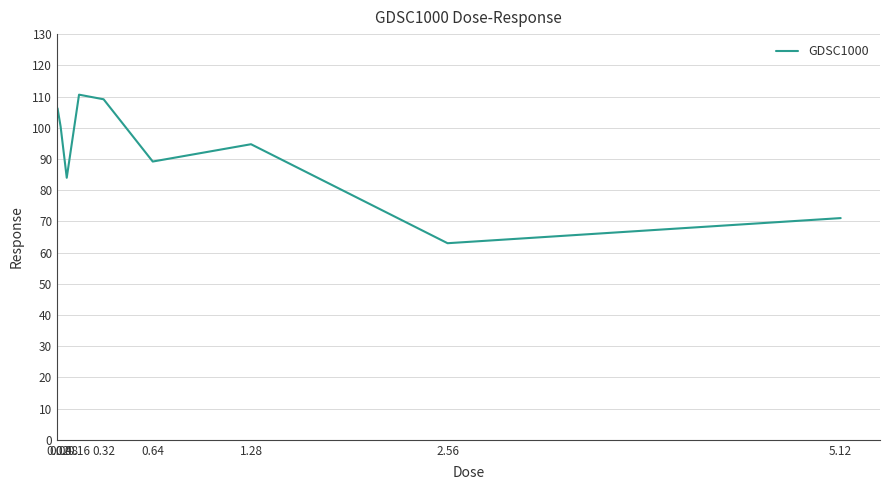

What is the difference between the maximum and second lowest values?

39.5